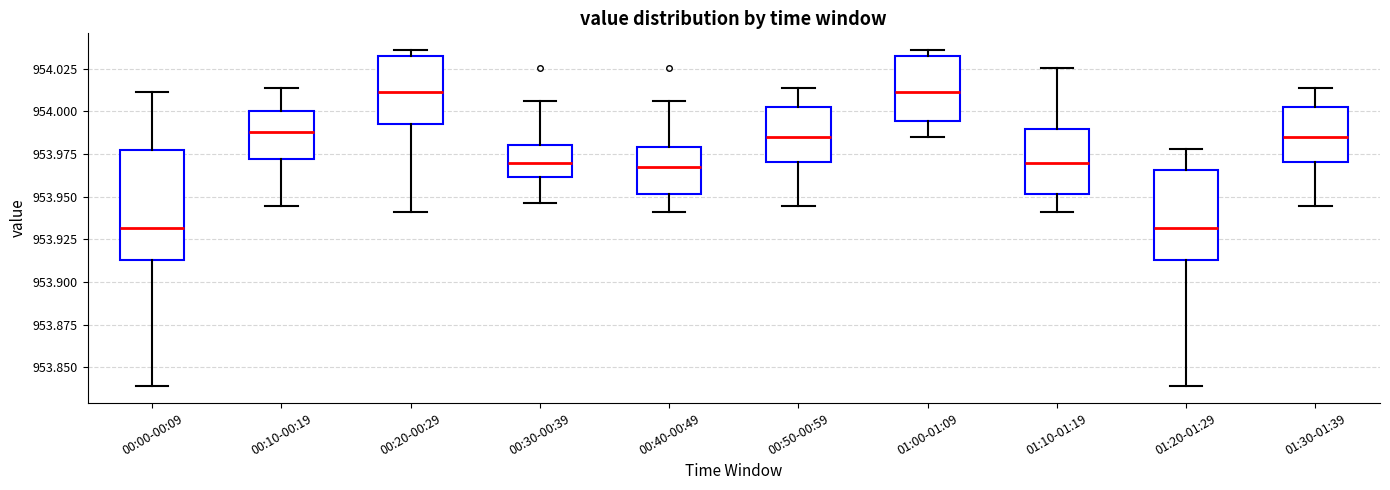

Reading left to right, transcribe this box plot: for each box, give where its median line is, the range the box spans, and where its two whiskers end, as read against the y-axis. The values are not printed on the chart, so give them approximately, as read against the axis.

00:00-00:09: median 953.930, box 953.915 to 953.980, whiskers 953.840 to 954.010
00:10-00:19: median 953.990, box 953.970 to 954.000, whiskers 953.945 to 954.015
00:20-00:29: median 954.010, box 953.995 to 954.030, whiskers 953.940 to 954.035
00:30-00:39: median 953.970, box 953.960 to 953.980, whiskers 953.945 to 954.005
00:40-00:49: median 953.965, box 953.950 to 953.980, whiskers 953.940 to 954.005
00:50-00:59: median 953.985, box 953.970 to 954.000, whiskers 953.945 to 954.015
01:00-01:09: median 954.010, box 953.995 to 954.030, whiskers 953.985 to 954.035
01:10-01:19: median 953.970, box 953.950 to 953.990, whiskers 953.940 to 954.025
01:20-01:29: median 953.930, box 953.915 to 953.965, whiskers 953.840 to 953.980
01:30-01:39: median 953.985, box 953.970 to 954.000, whiskers 953.945 to 954.015